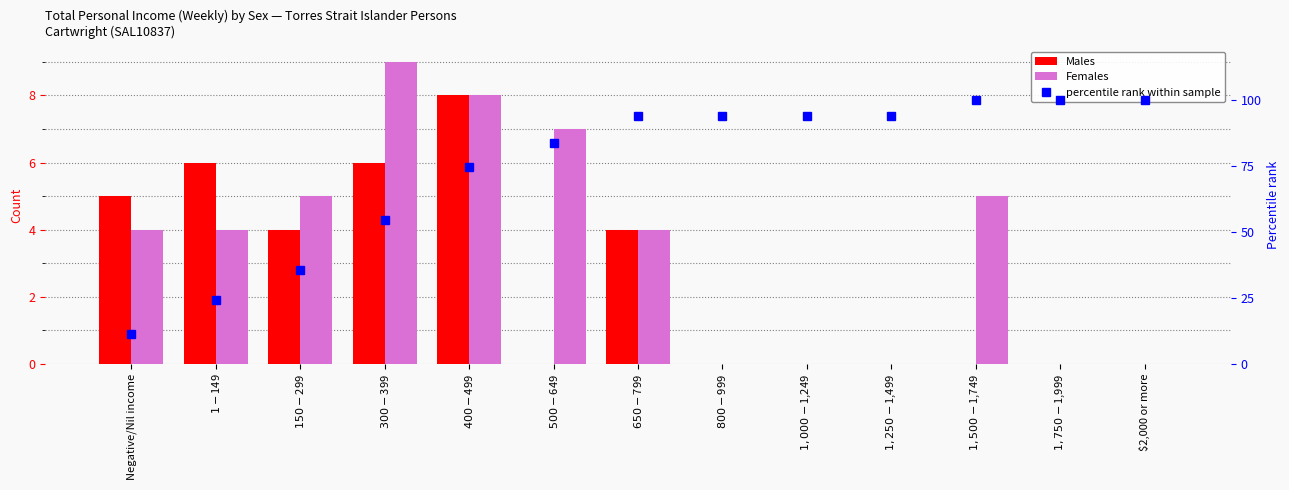

What is the value of the Females bar at the 1st from the left?

4.0